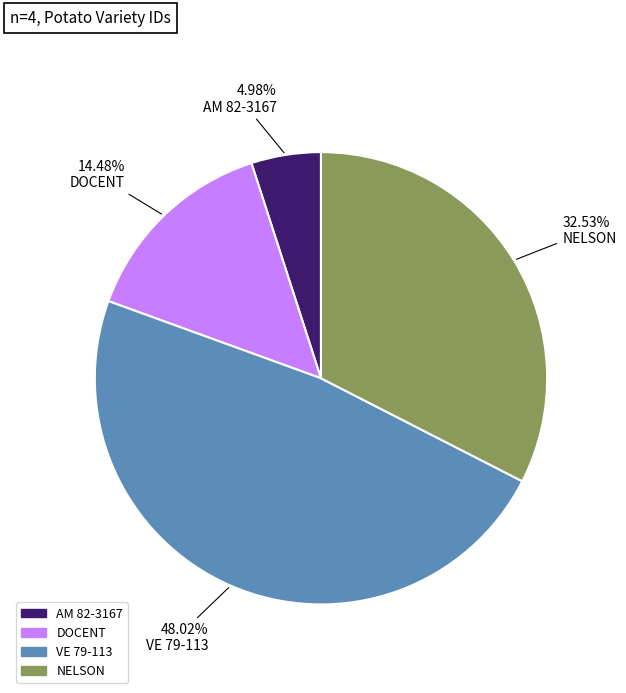

Does any single category account for the majority?

No